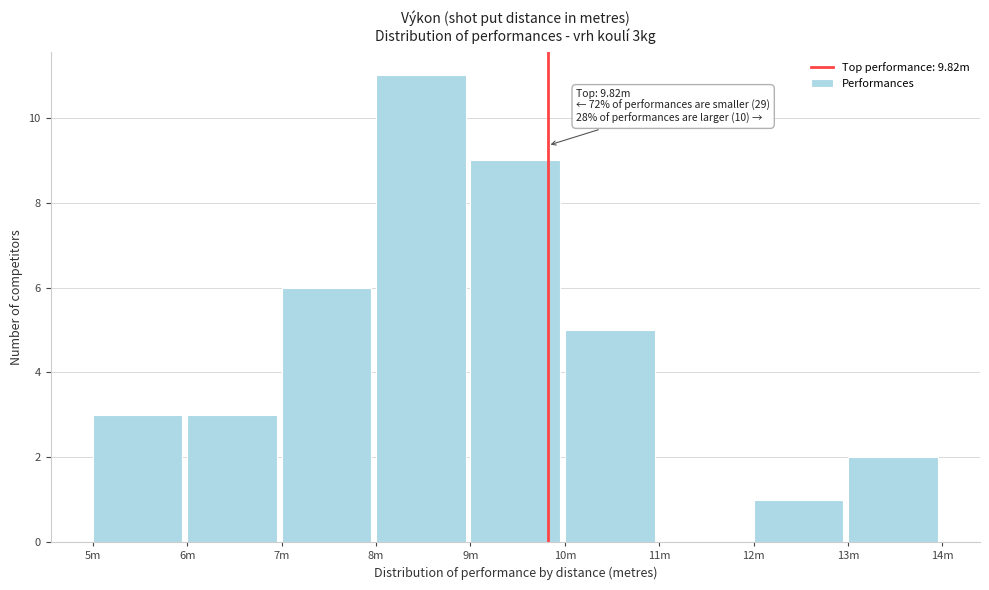

Reading left to right, extract all data points from this chart.

5m=3	6m=3	7m=6	8m=11	9m=9	10m=5	11m=0	12m=1	13m=2